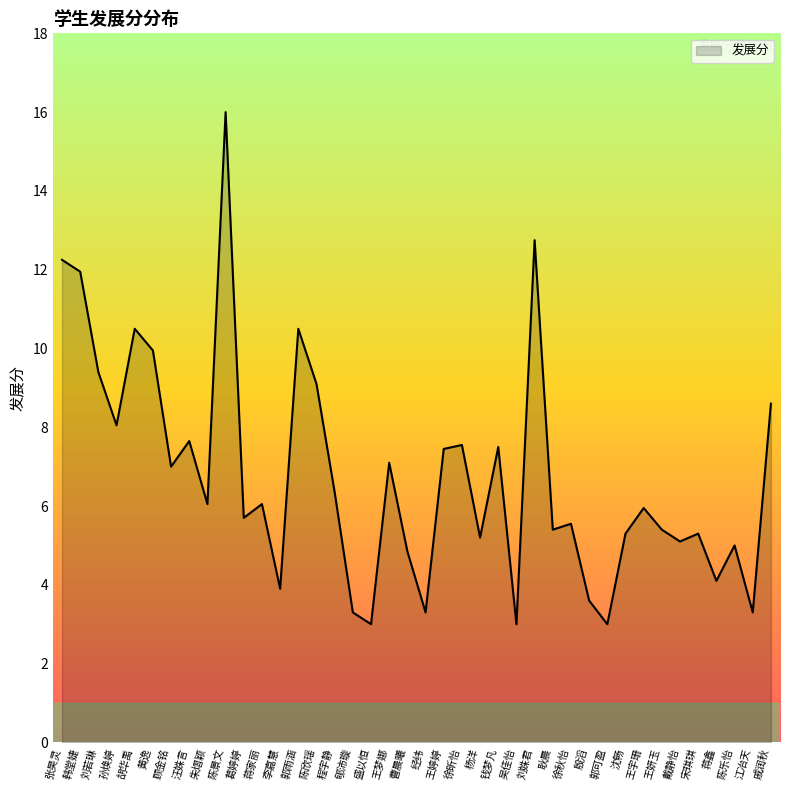

The value at 蒋鑫 is 7.0. True or false?

False